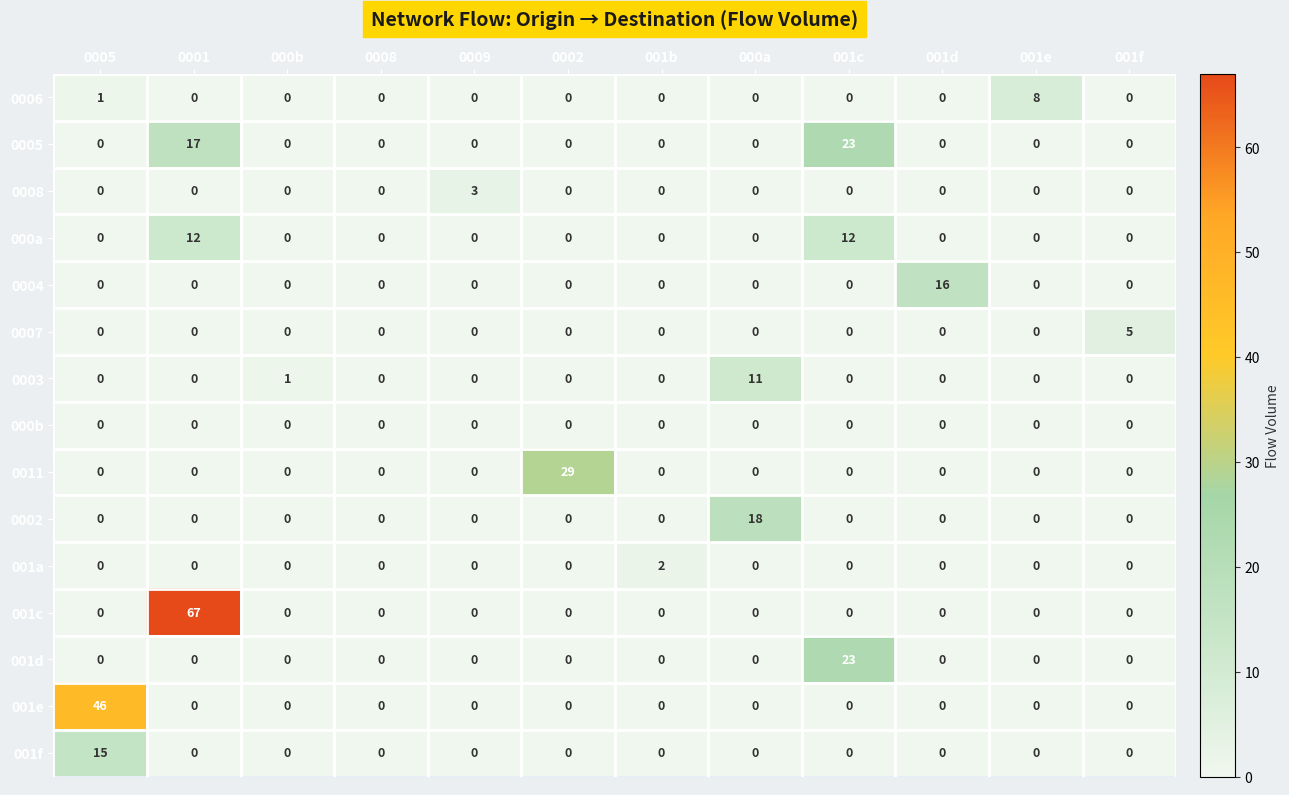

How many series are shown in this chart?

15